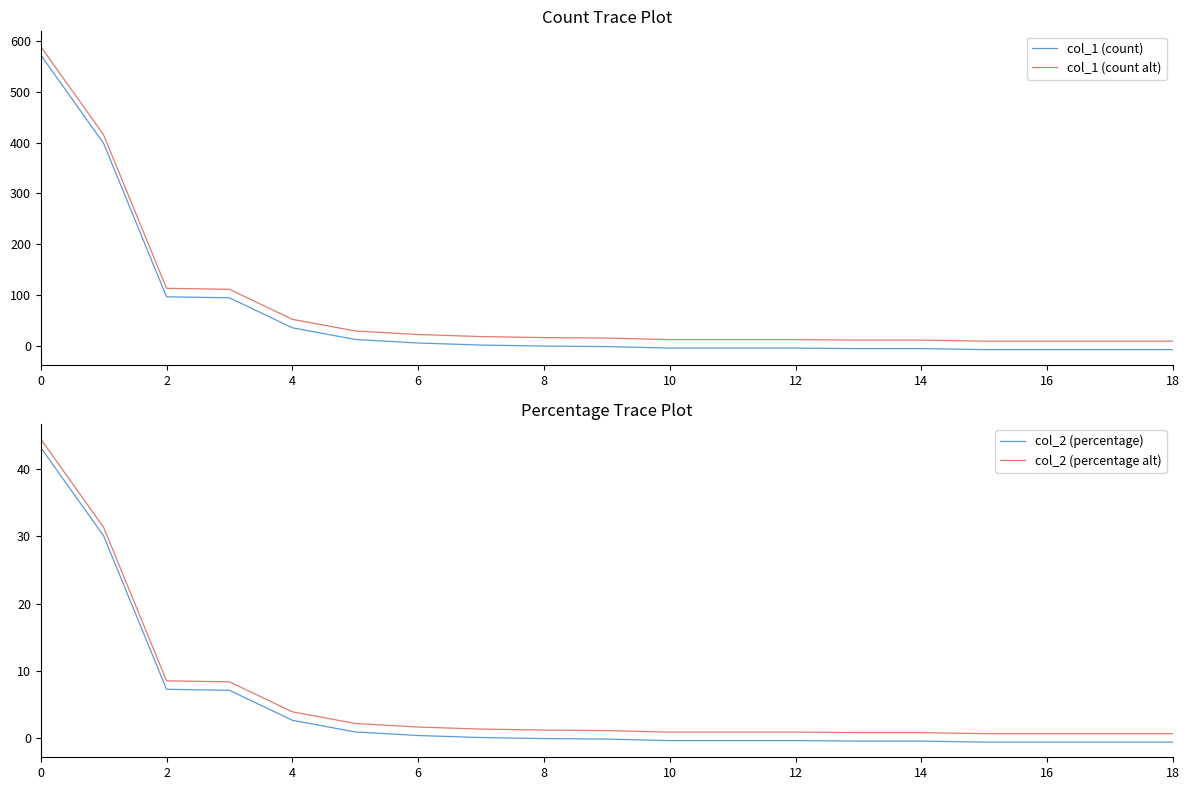

What is the value of the col_1 (count) point at the 9th from the left?

-0.3